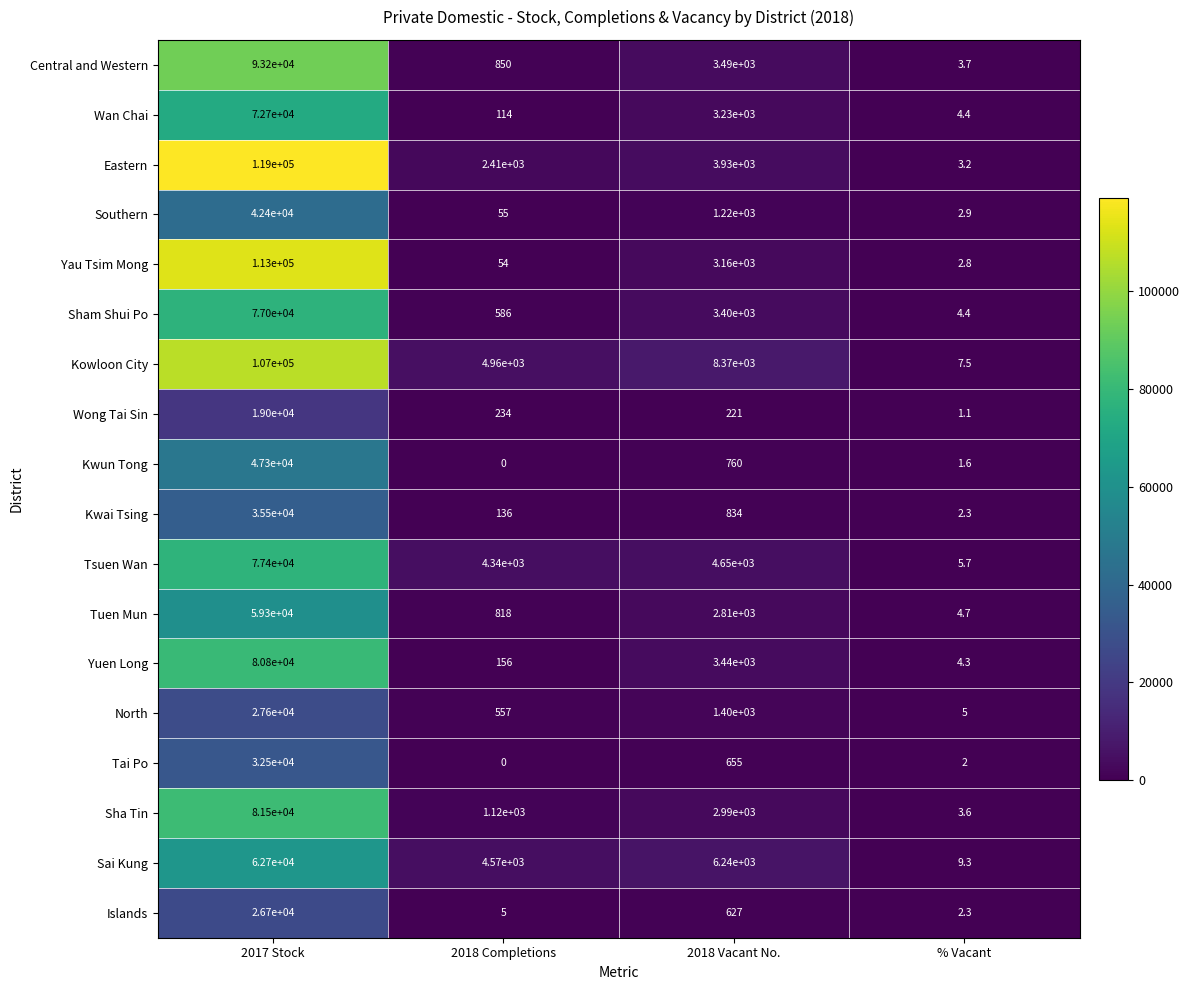

Rank the series at 2017 Stock from lowest to highest value.

Wong Tai Sin, Islands, North, Tai Po, Kwai Tsing, Southern, Kwun Tong, Tuen Mun, Sai Kung, Wan Chai, Sham Shui Po, Tsuen Wan, Yuen Long, Sha Tin, Central and Western, Kowloon City, Yau Tsim Mong, Eastern